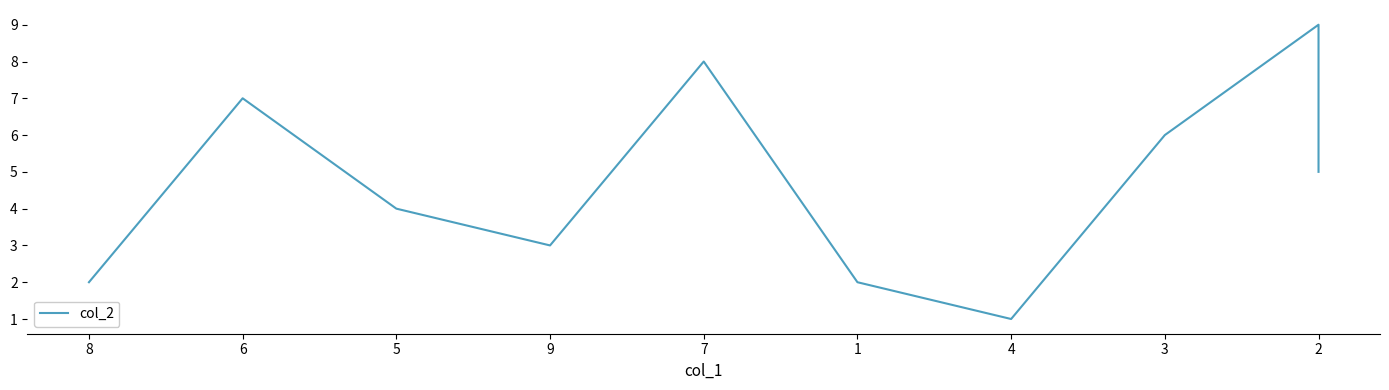

How many data points are less than 5?

5